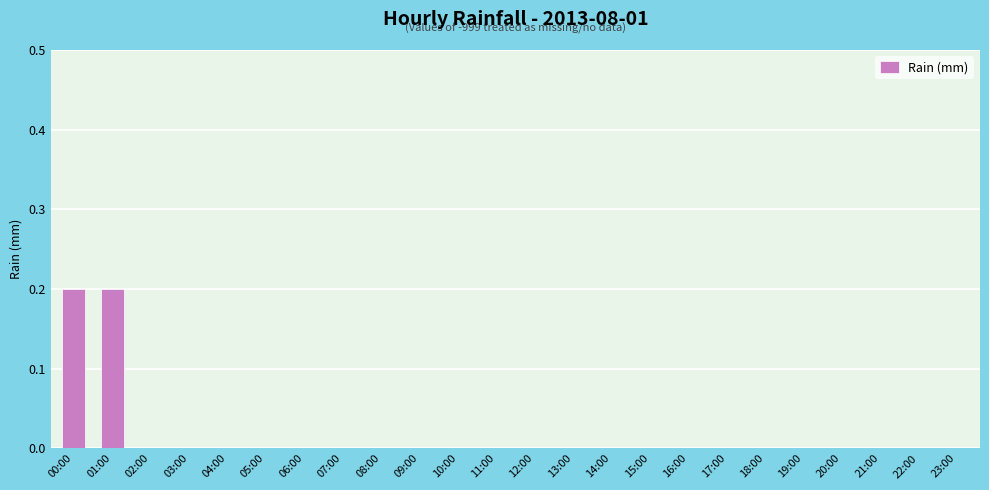

Is it true that the value at 23:00 is 0.0?

True